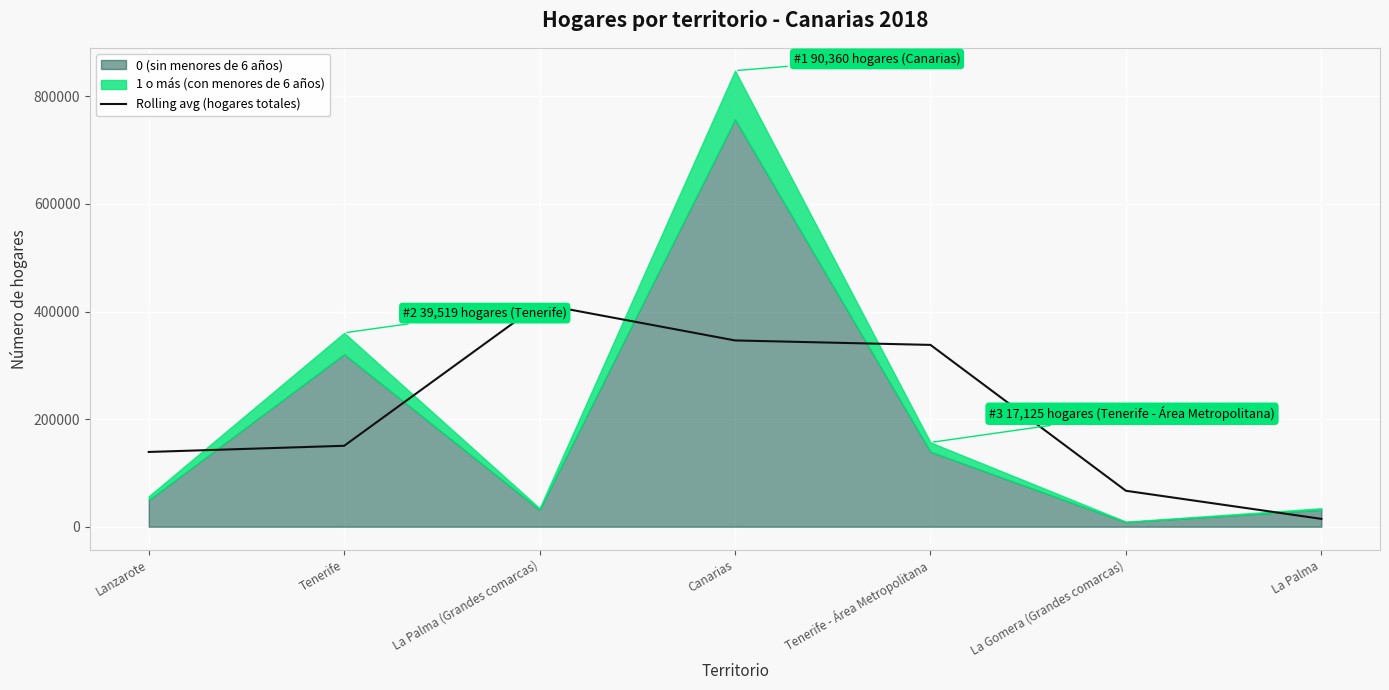

What is the ratio of the value at La Gomera (Grandes comarcas) to the value at Lanzarote?

0.5